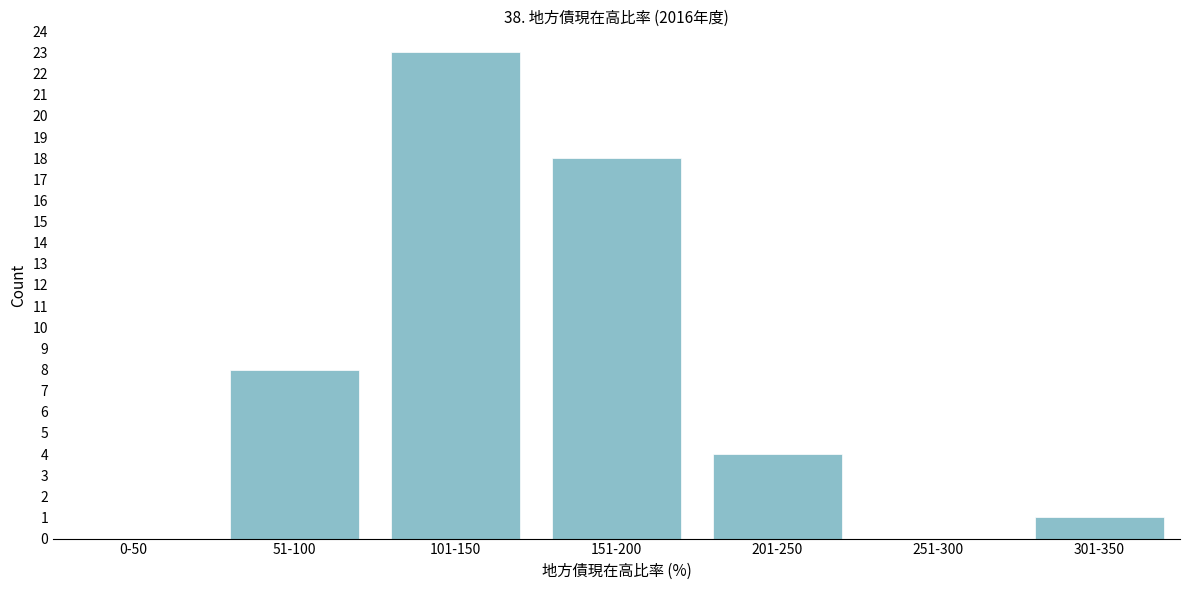

Reading left to right, transcribe all the data shown in this chart.

0-50=0	51-100=8	101-150=23	151-200=18	201-250=4	251-300=0	301-350=1